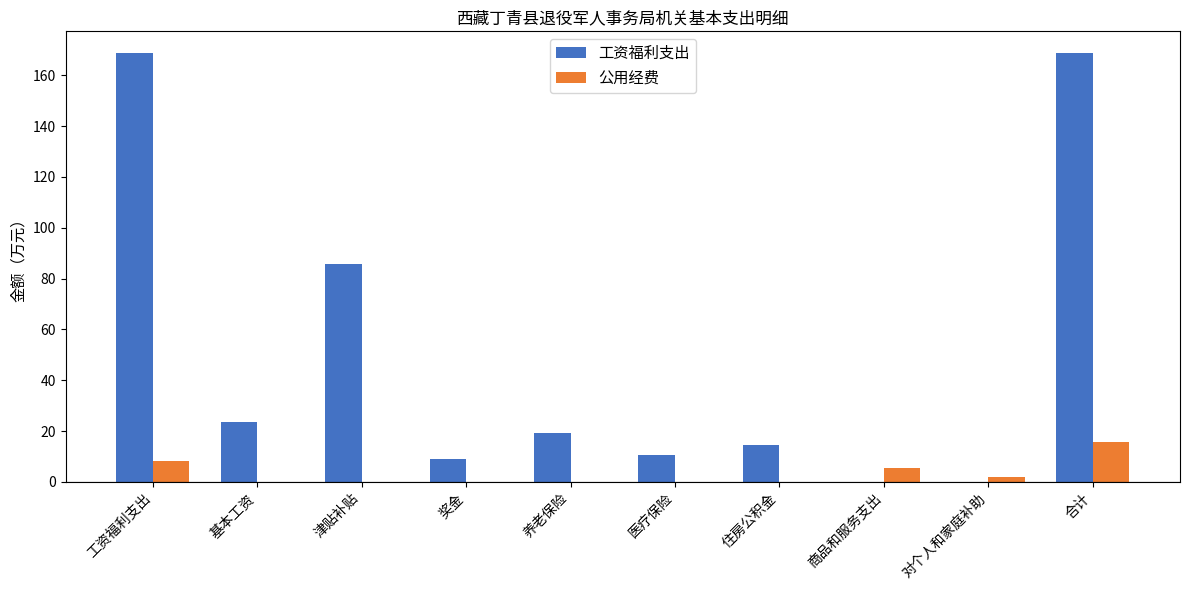

True or false: 工资福利支出 has a value of 8.9 at 奖金.

True